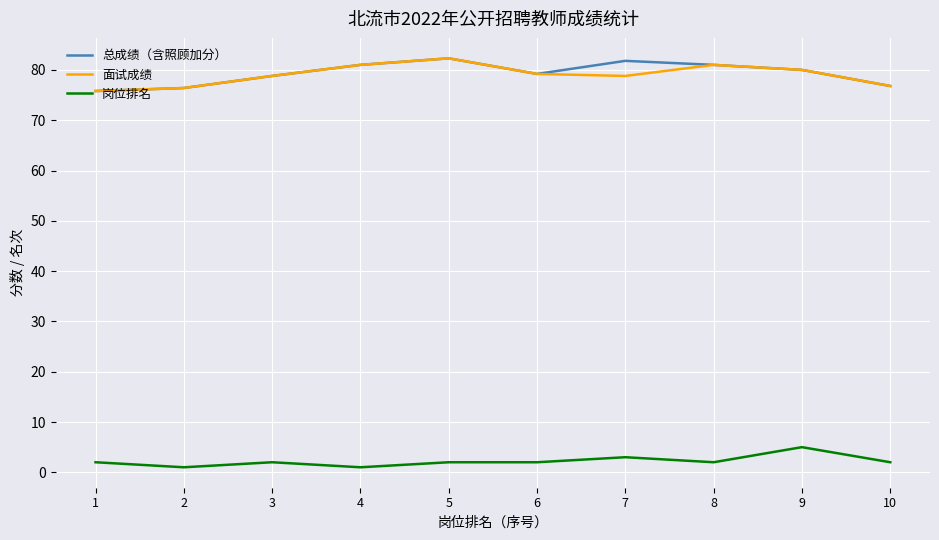

Is it true that 面试成绩 equals 79.2 at 6?

True